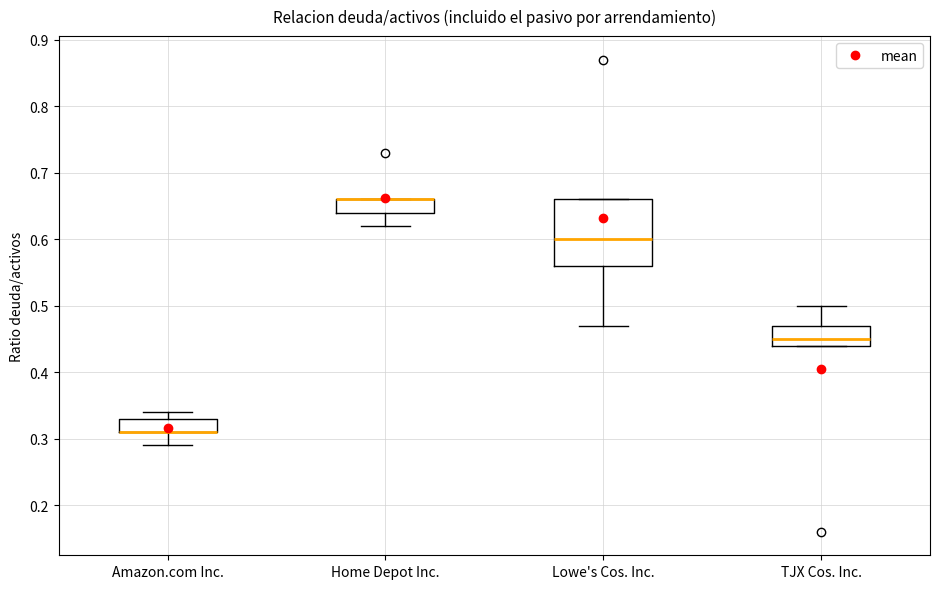

Reading left to right, read every box against the y-axis: the position of its median line, the range the box covers, and the ends of its whiskers. The values are not printed on the chart, so give them approximately, as read against the axis.

Amazon.com Inc.: median 0.31 (drawn on the box's lower edge), box 0.31 to 0.33, whiskers 0.29 to 0.34
Home Depot Inc.: median 0.66 (drawn on the box's upper edge), box 0.64 to 0.66, whiskers 0.62 to 0.66
Lowe's Cos. Inc.: median 0.60, box 0.56 to 0.66, whiskers 0.47 to 0.66
TJX Cos. Inc.: median 0.45, box 0.44 to 0.47, whiskers 0.44 to 0.50